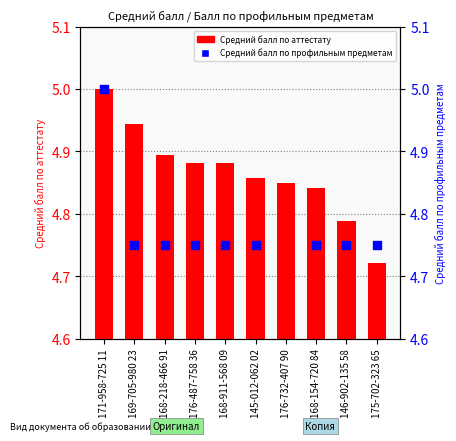

Which series contains the highest Y value?

Средний балл по аттестату